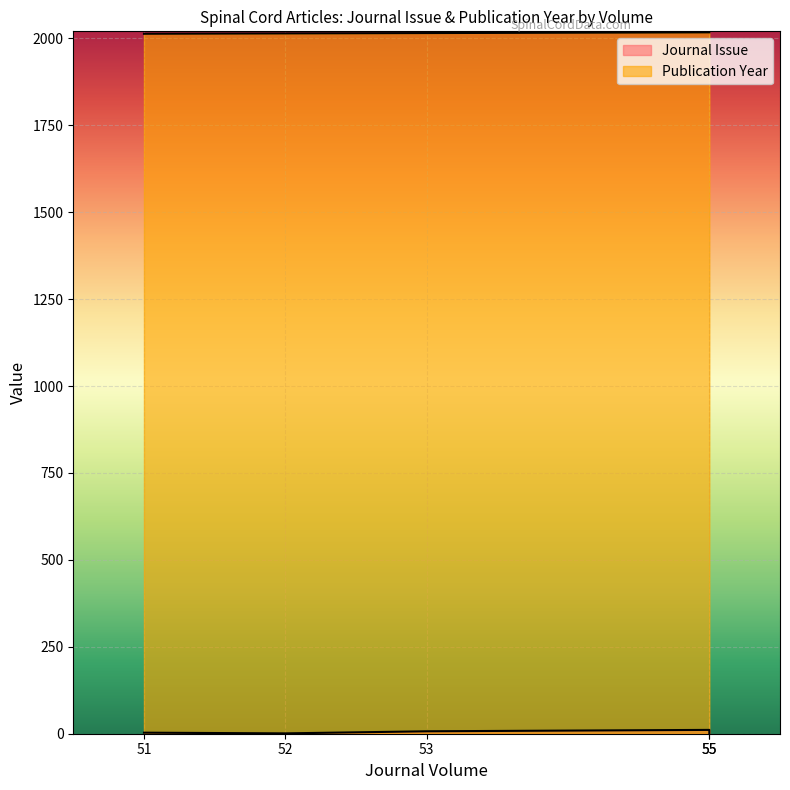

List the series in order of their overall mean, highest first.

Publication Year, Journal Issue